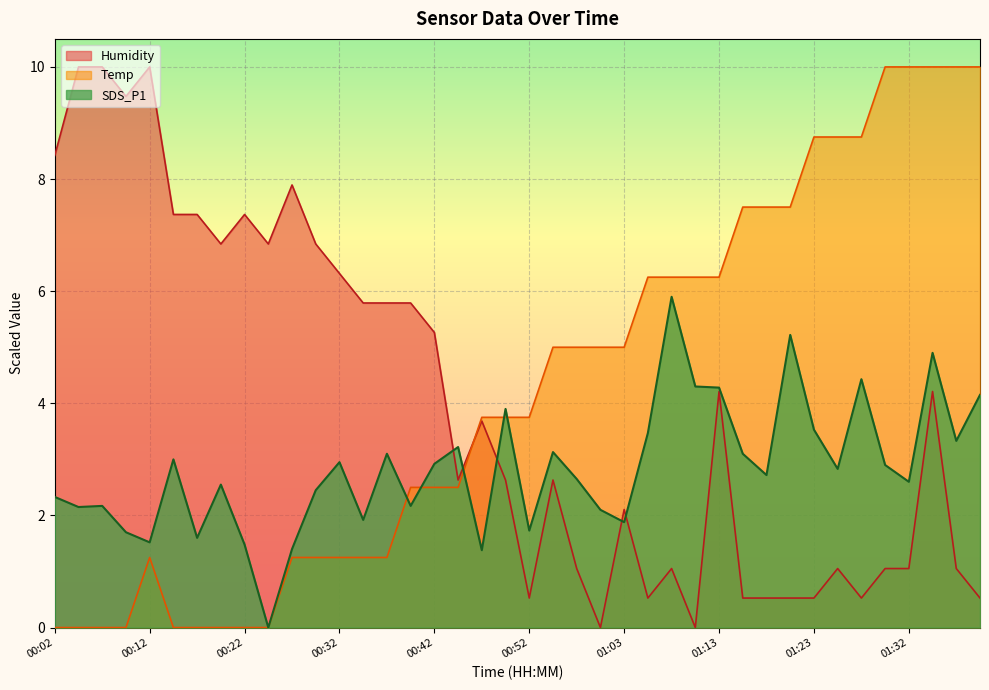

How many interior local peaks does the Humidity series have?

10